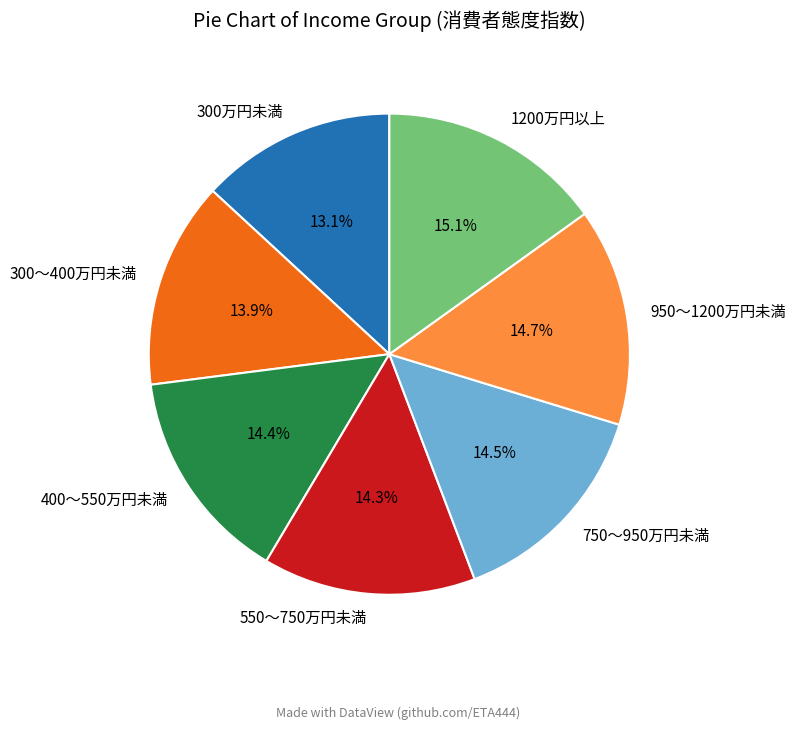

Is 1200万円以上 the majority of the pie?

No